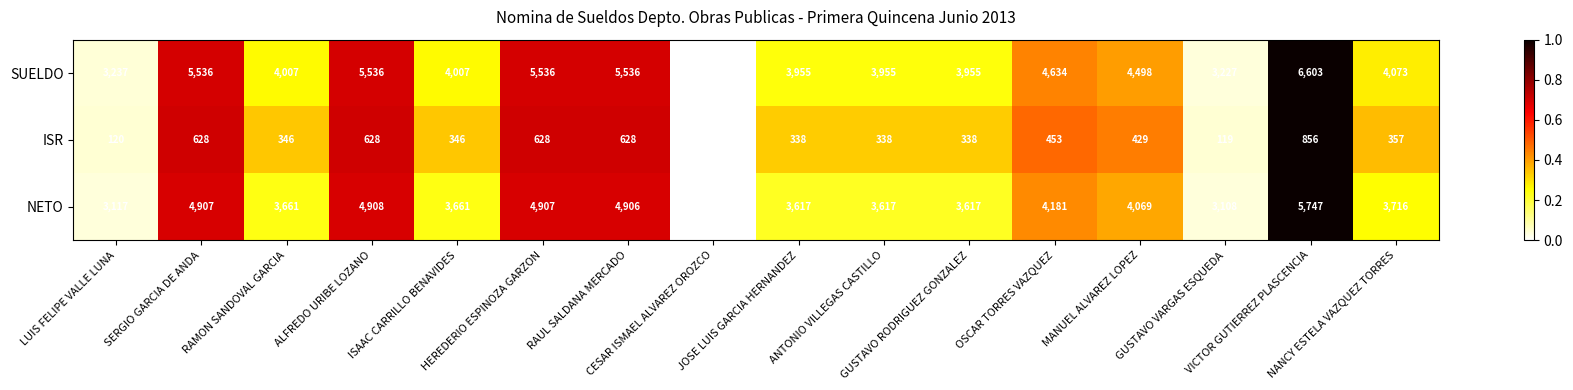

What is the sum of all ISR values?

6636